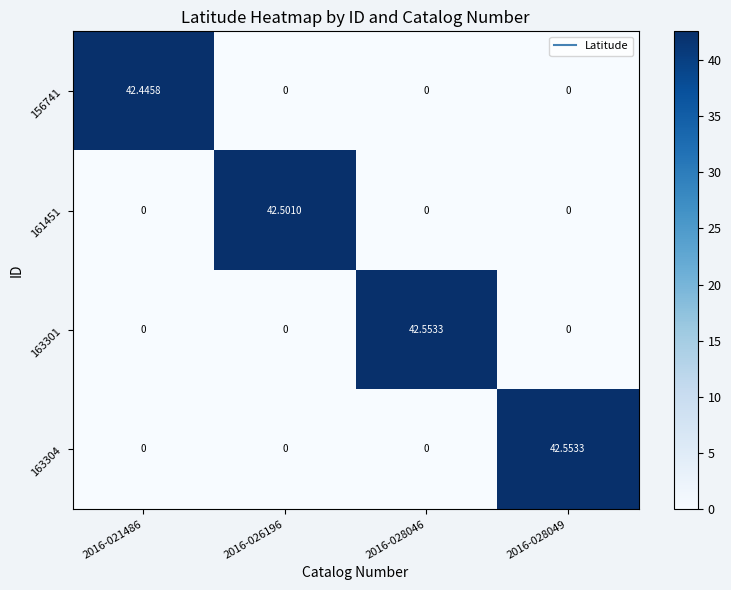

Reading left to right, transcribe all the data shown in this chart.

156741: 2016-021486=42.4	2016-026196=0.0	2016-028046=0.0	2016-028049=0.0
161451: 2016-021486=0.0	2016-026196=42.5	2016-028046=0.0	2016-028049=0.0
163301: 2016-021486=0.0	2016-026196=0.0	2016-028046=42.6	2016-028049=0.0
163304: 2016-021486=0.0	2016-026196=0.0	2016-028046=0.0	2016-028049=42.6